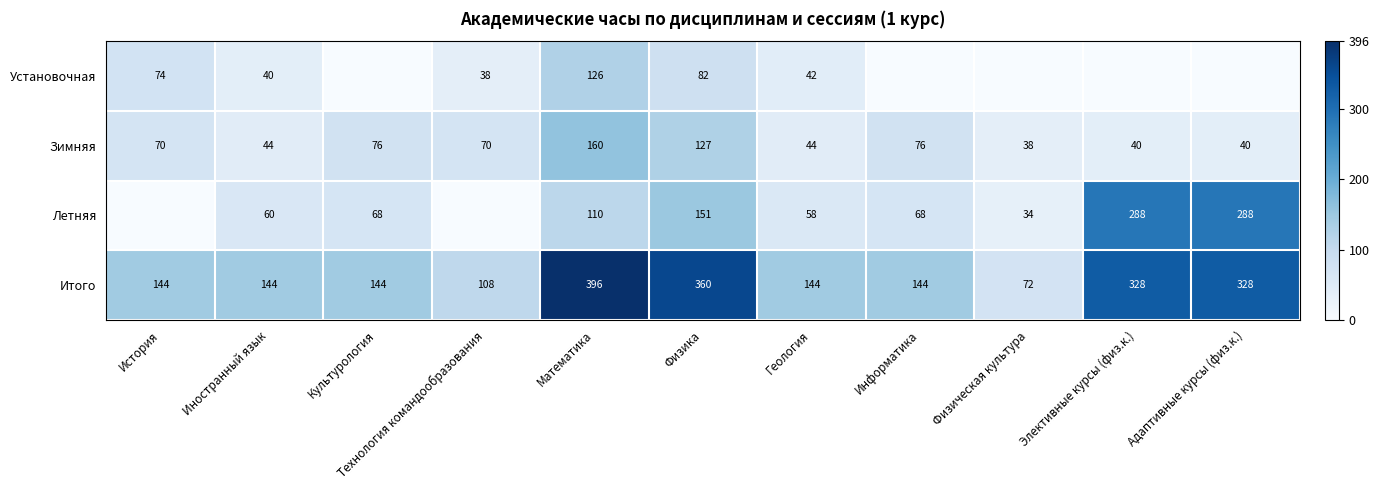

What is the lowest value of the Итого series?

72